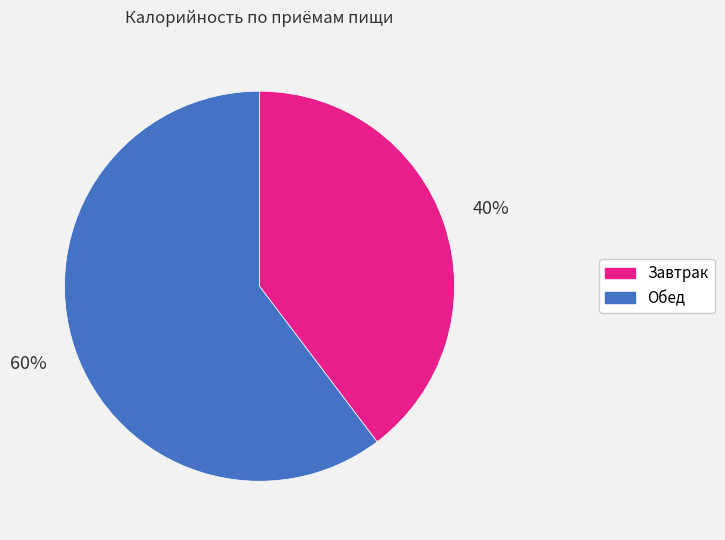

To the nearest percent, what is the average slice percentage?

50%